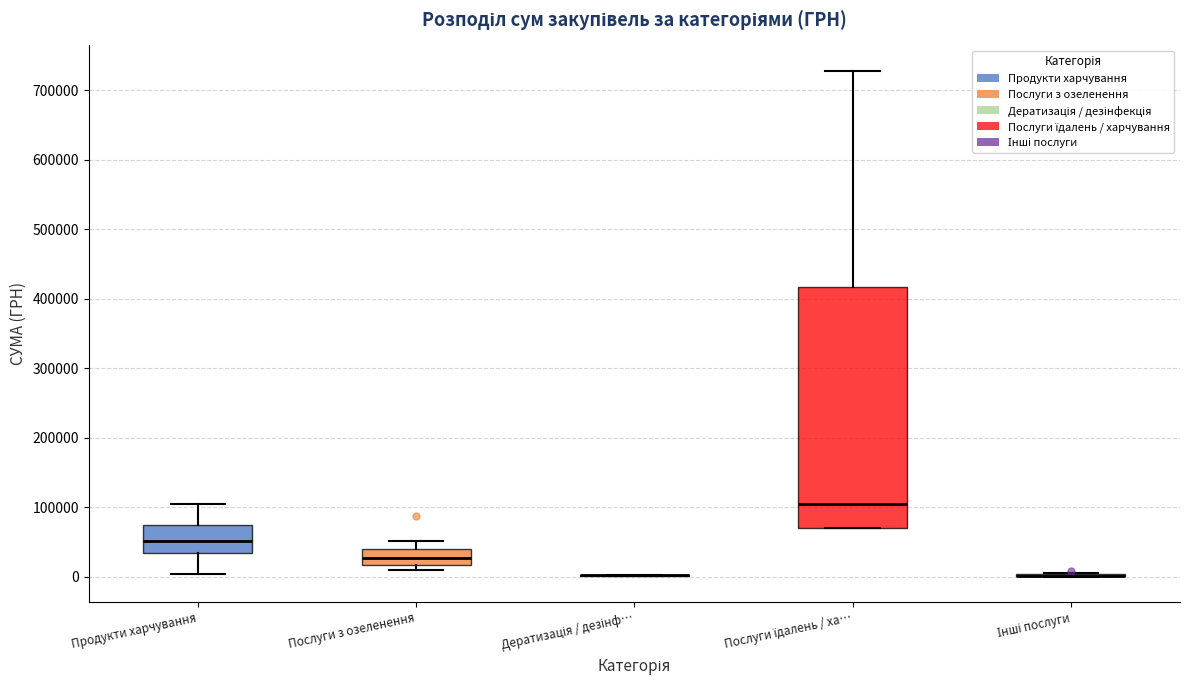

Reading left to right, transcribe this box plot: for each box, give where its median line is, the range the box spans, and where its two whiskers end, as read against the y-axis. The values are not printed on the chart, so give them approximately, as read against the axis.

Продукти харчування: median 50000, box 30000 to 70000, whiskers 0 to 100000
Послуги з озеленення: median 30000, box 20000 to 40000, whiskers 10000 to 50000
Дератизація / дезінф…: box collapsed to a line at 0, whiskers 0 to 0
Послуги їдалень / ха…: median 100000, box 70000 to 420000, whiskers 70000 to 730000
Інші послуги: box collapsed to a line at 0, whiskers 0 to 10000